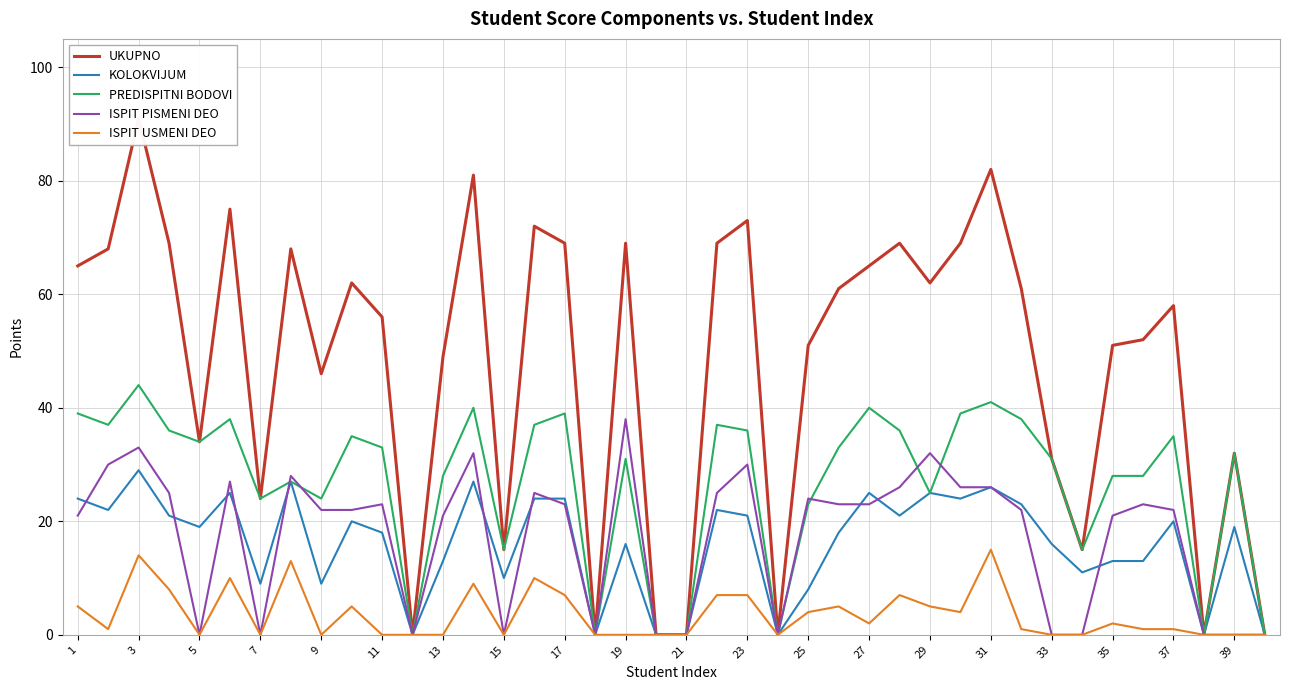

The KOLOKVIJUM series shows 10 at 15. True or false?

True